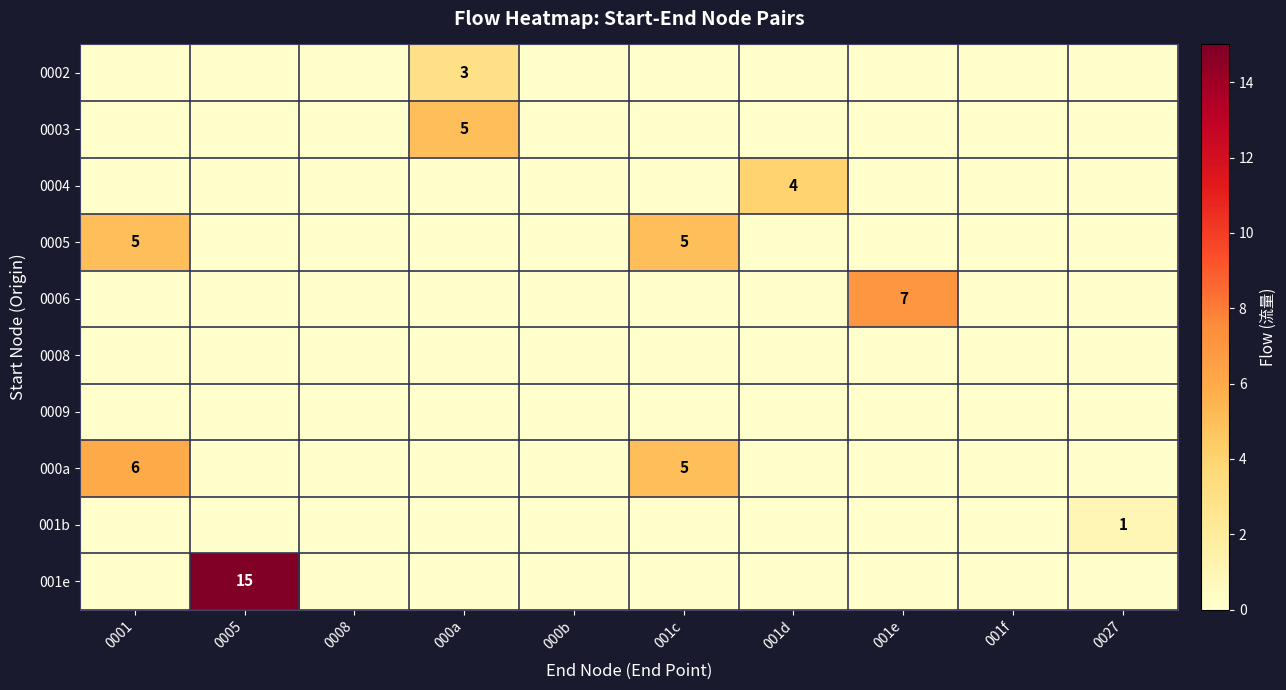

The 0005 series shows 3 at 0001. True or false?

False